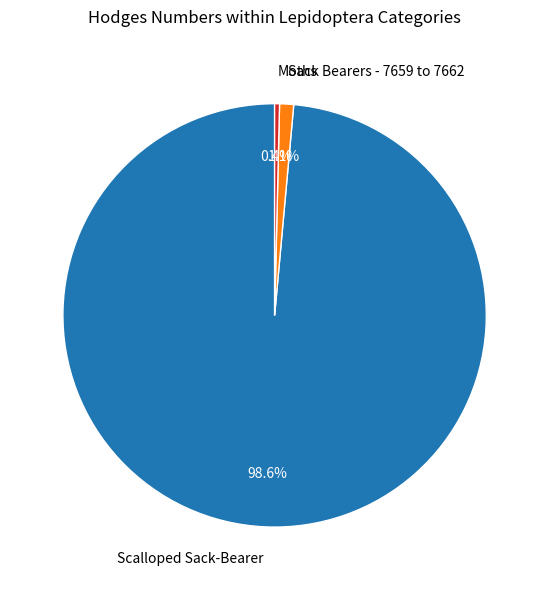

Between Sack Bearers - 7659 to 7662 and Moths, which is larger?

Sack Bearers - 7659 to 7662